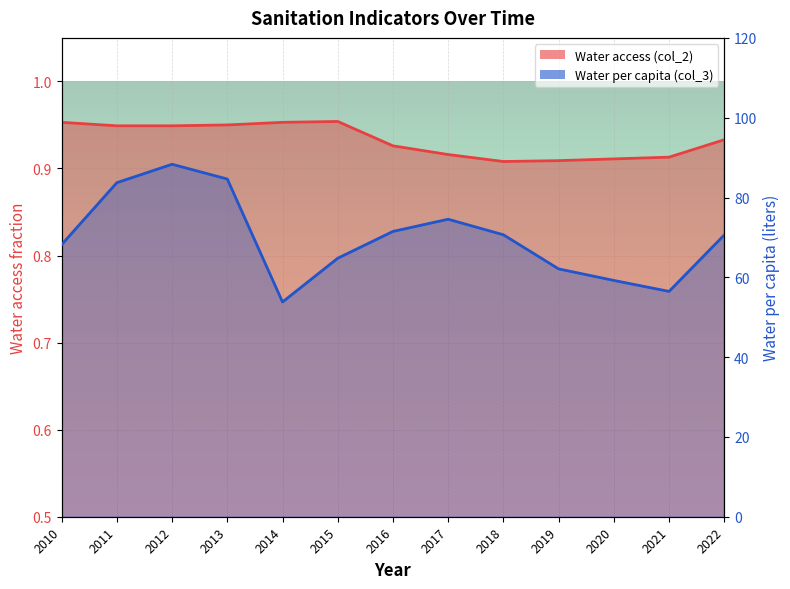

Rank the categories by Water access (col_2) value from highest to lowest.

2015, 2010, 2014, 2013, 2011, 2012, 2022, 2016, 2017, 2021, 2020, 2019, 2018